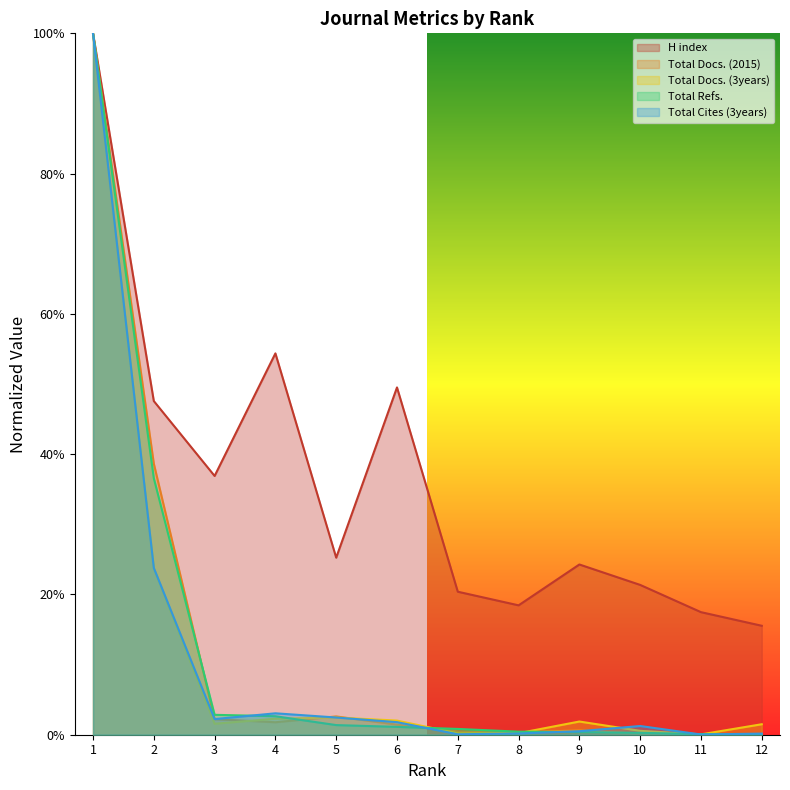

Rank the categories by Total Docs. (2015) value from highest to lowest.

1, 2, 5, 3, 4, 6, 9, 7, 8, 10, 11, 12